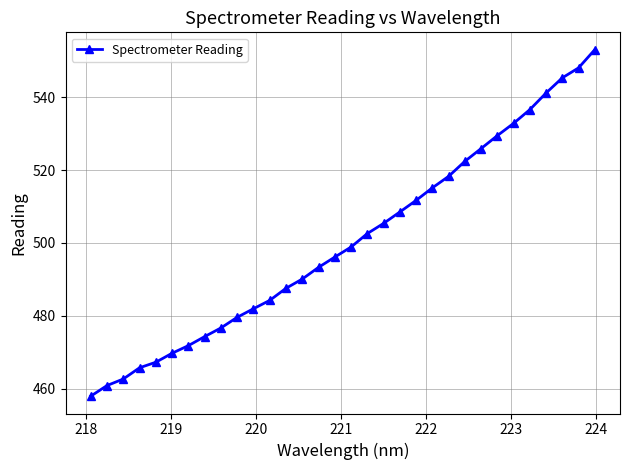

What is the sum of all values?

16015.4